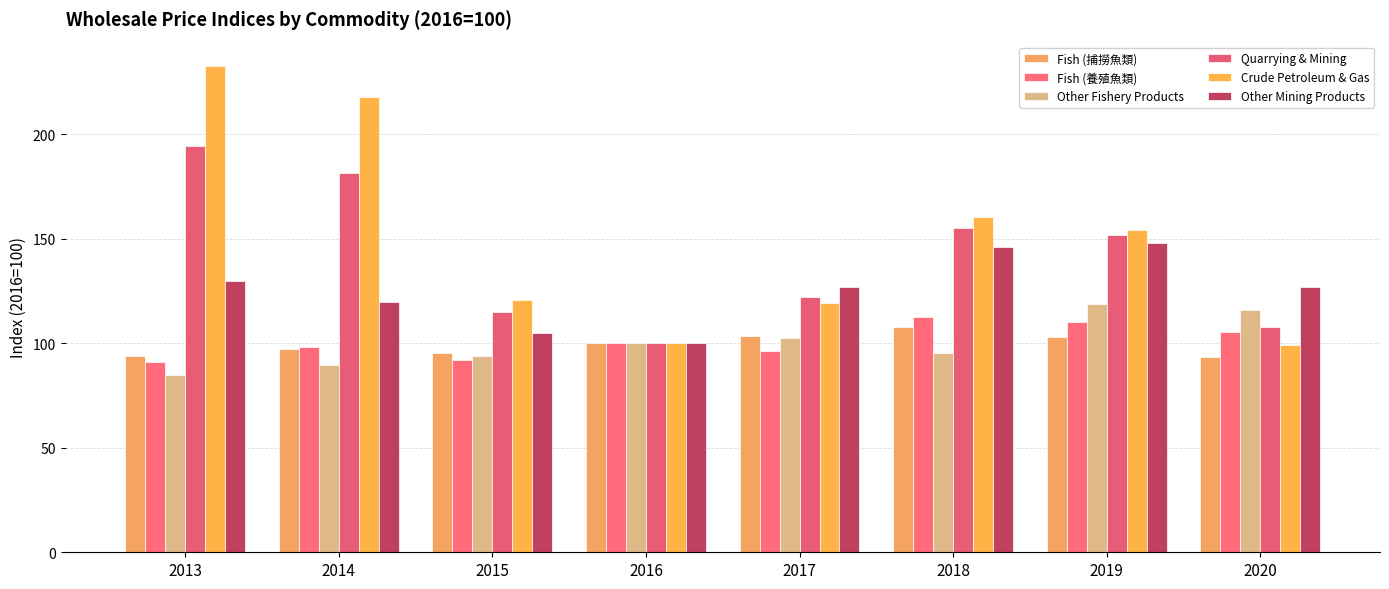

What is the difference between the highest and lowest values at 2013?

148.0